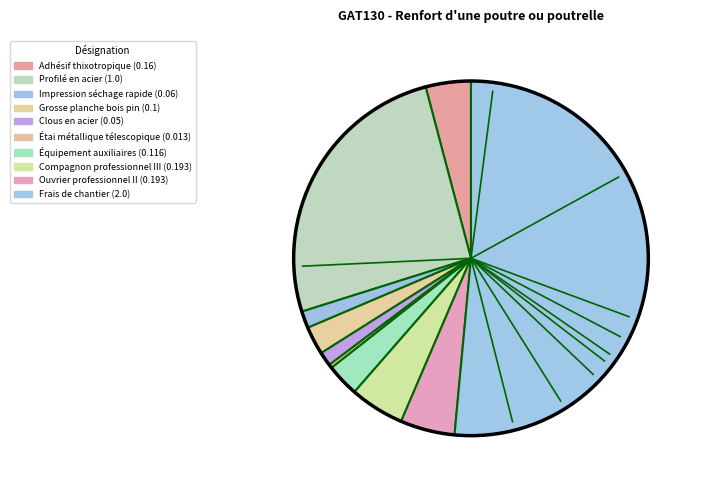

How many segments does this pie chart have?

10